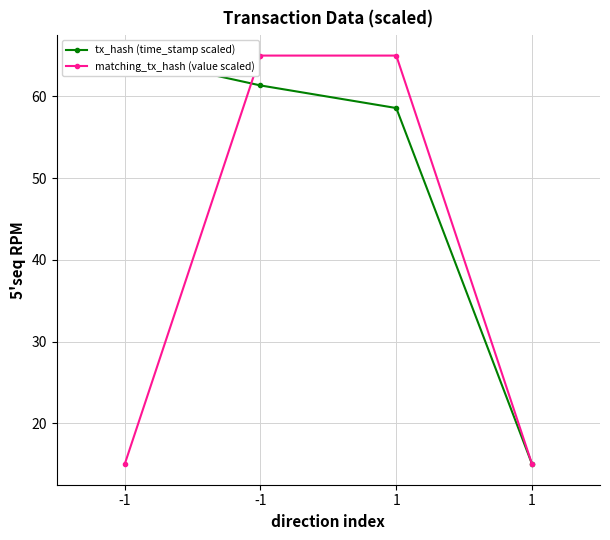

Which category has the lowest value across all series?

1